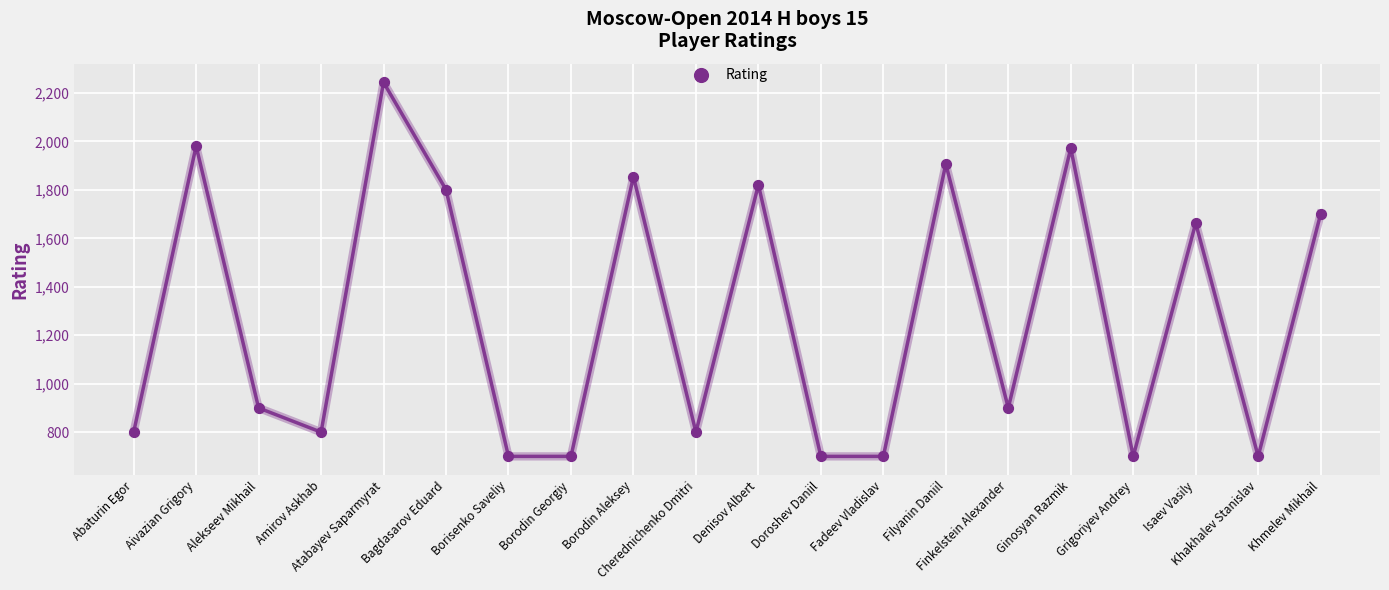

What Y value in the scatter plot is closest to 1472?

1663